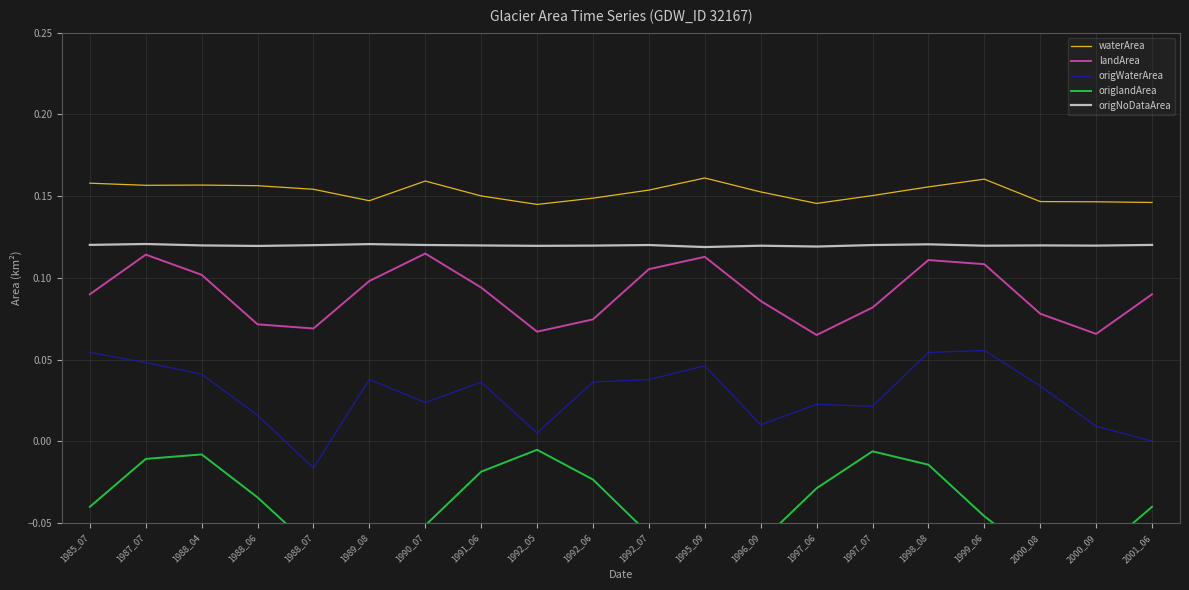

Which series has the widest spread of values?

origWaterArea